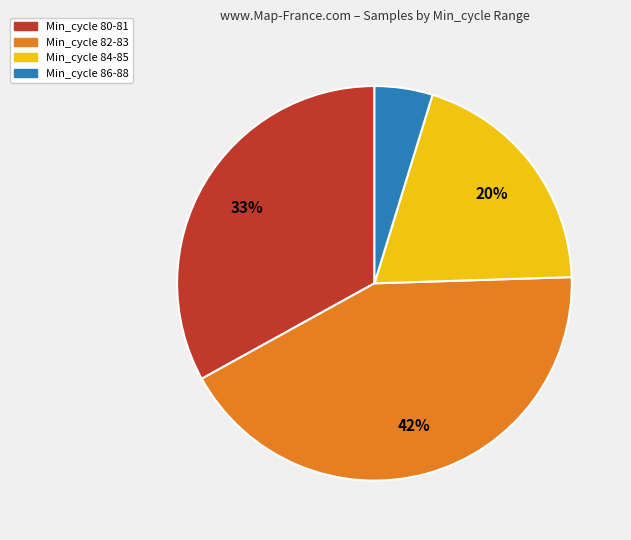

Is there a majority slice in this chart?

No